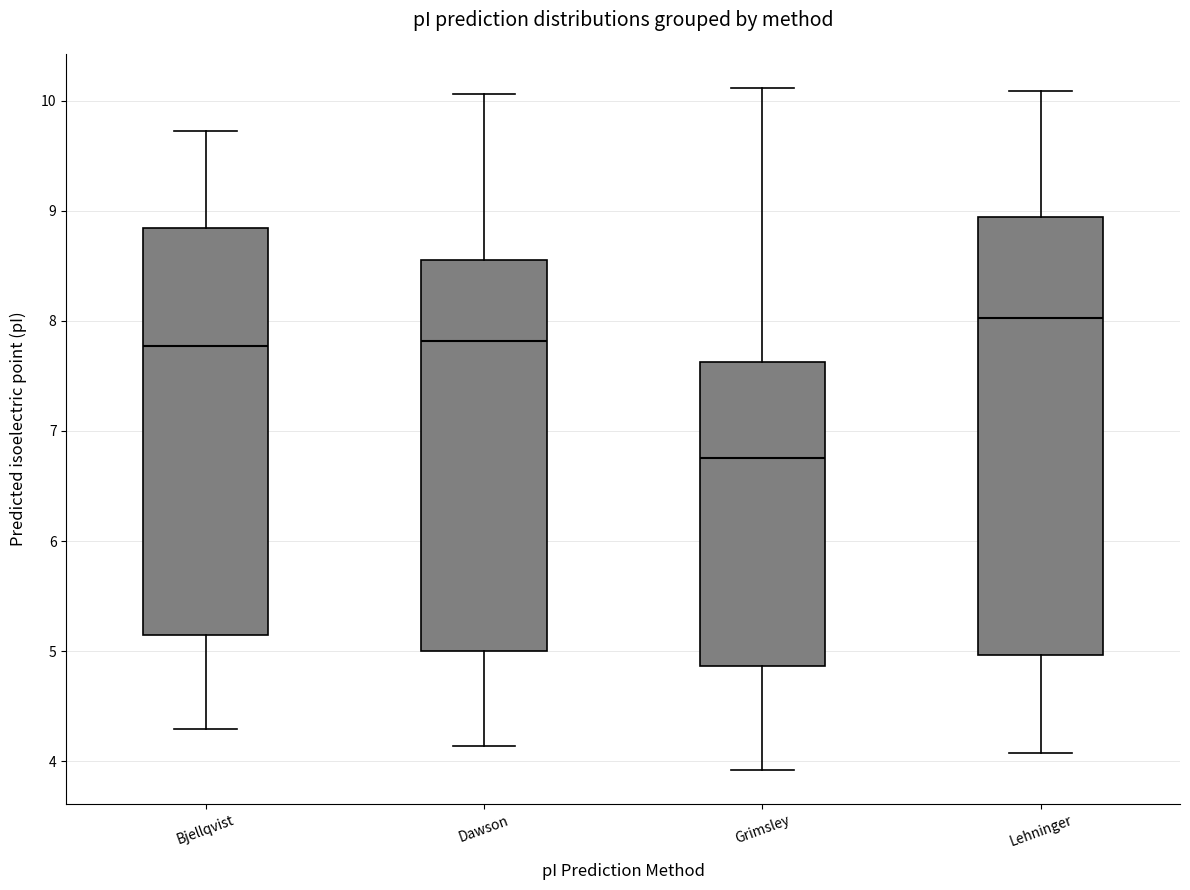

Reading left to right, read every box against the y-axis: the position of its median line, the range the box covers, and the ends of its whiskers. The values are not printed on the chart, so give them approximately, as read against the axis.

Bjellqvist: median 7.8, box 5.1 to 8.8, whiskers 4.3 to 9.7
Dawson: median 7.8, box 5.0 to 8.6, whiskers 4.1 to 10.1
Grimsley: median 6.8, box 4.9 to 7.6, whiskers 3.9 to 10.1
Lehninger: median 8.0, box 5.0 to 8.9, whiskers 4.1 to 10.1